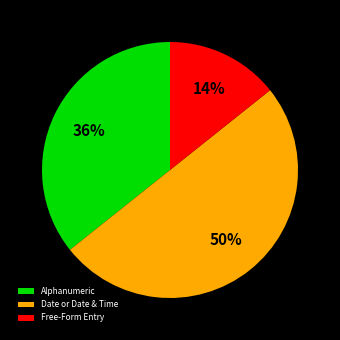

To the nearest percent, what percentage of the pie is Date or Date & Time?

50%